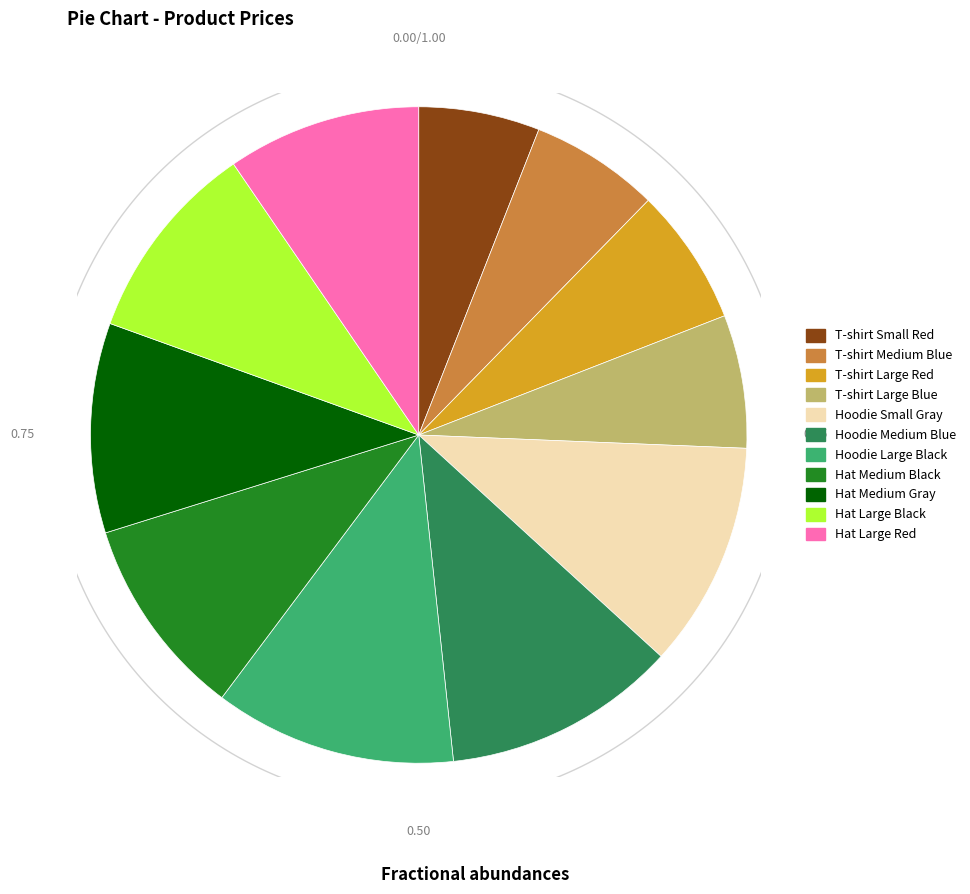

Which category has the biggest portion of the pie?

Hoodie Large Black